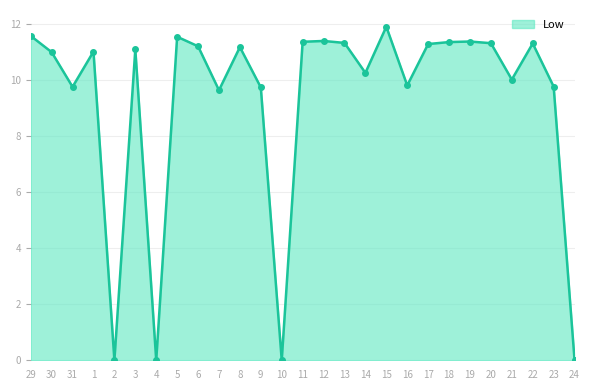

True or false: the data has more than 2 interior local peaks.

True